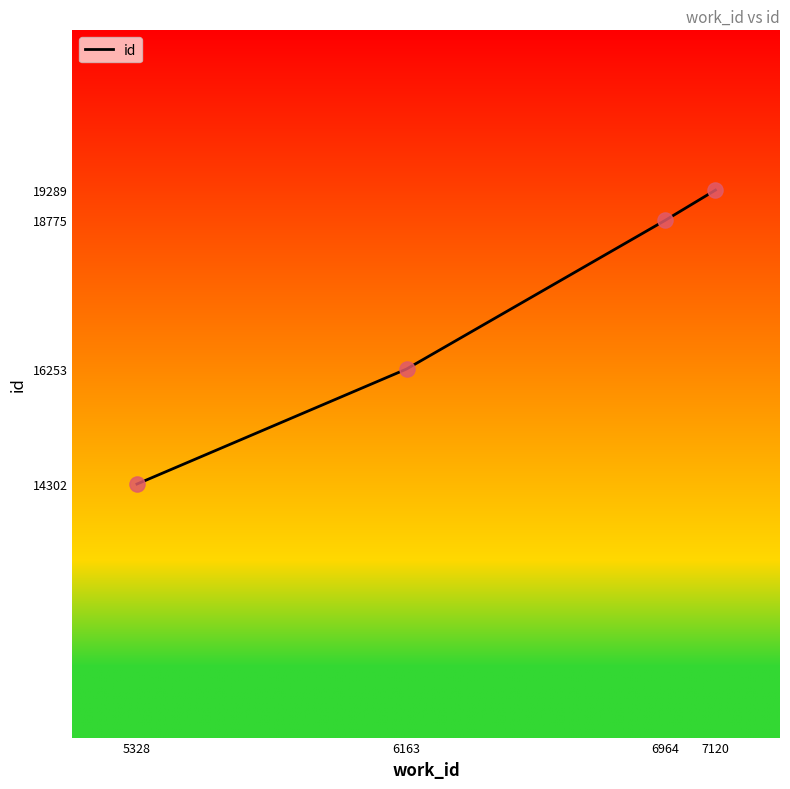

What is the change in value from 5328 to 6163?

+1951